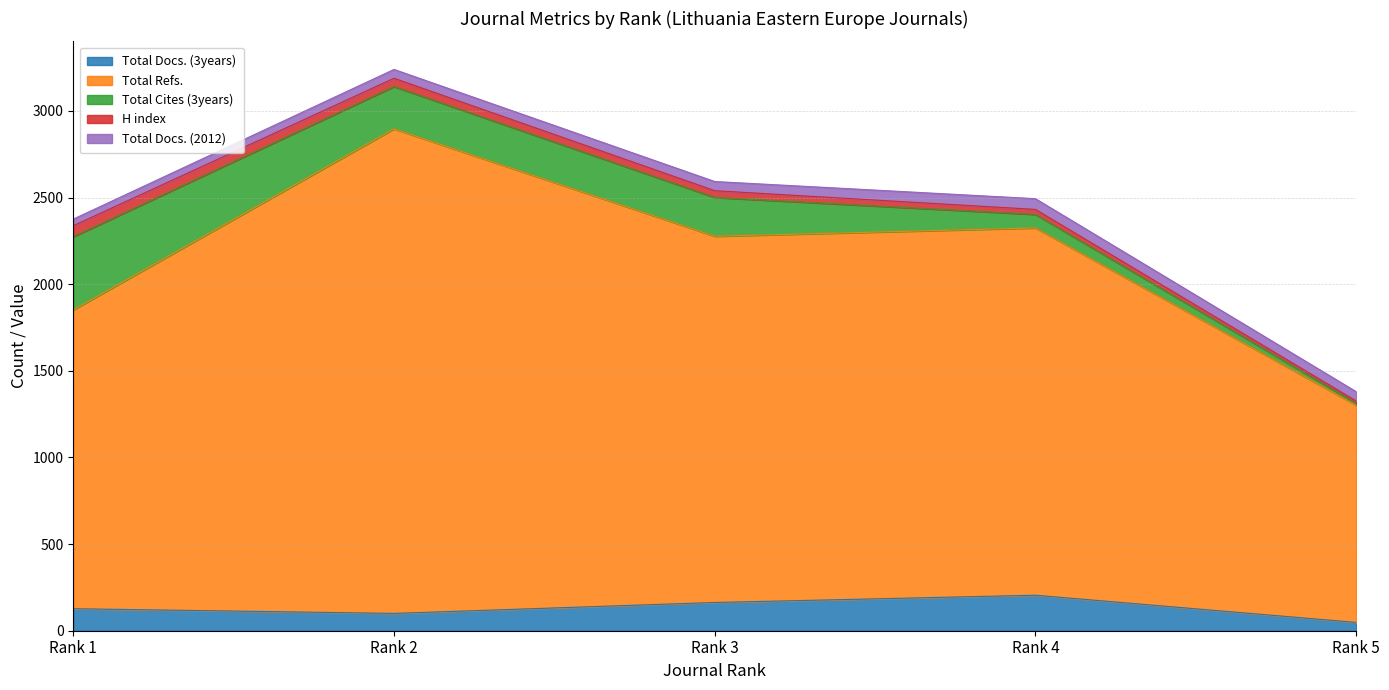

Is it true that Total Docs. (2012) equals 51 at Rank 2?

True